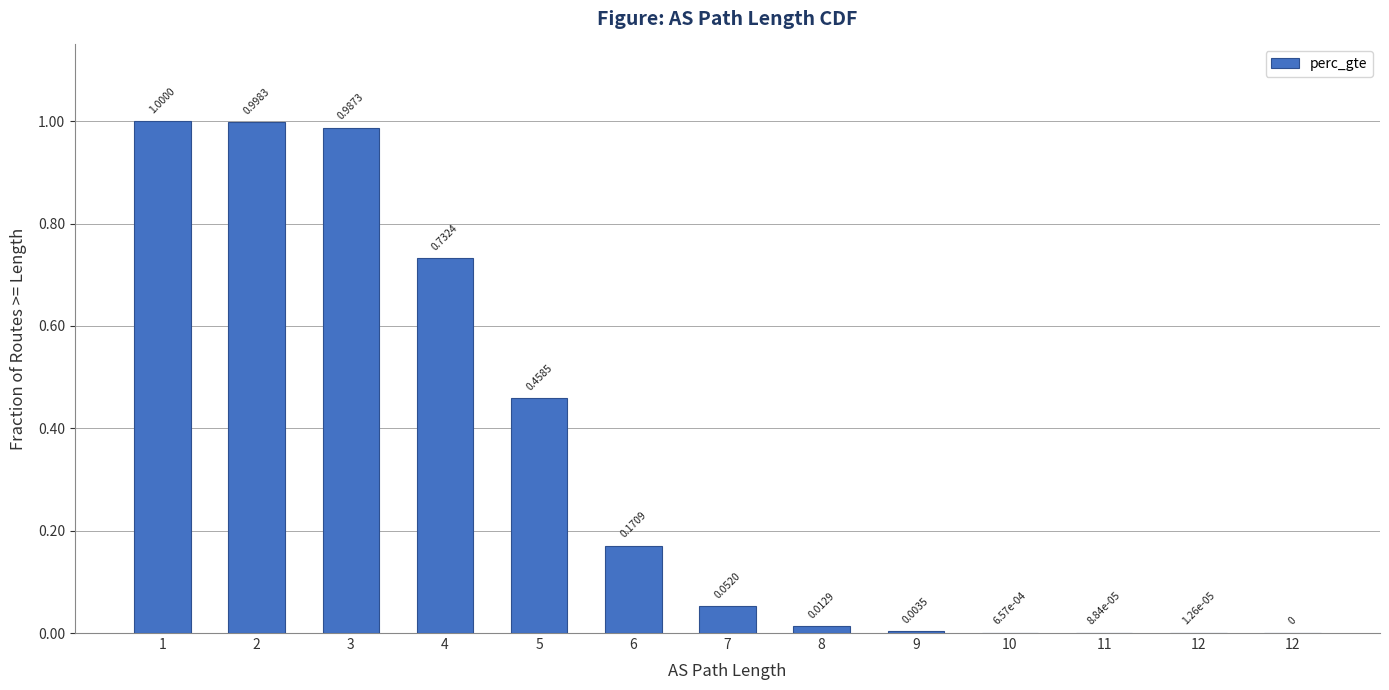

What is the change in value from 7 to 12?

-0.1